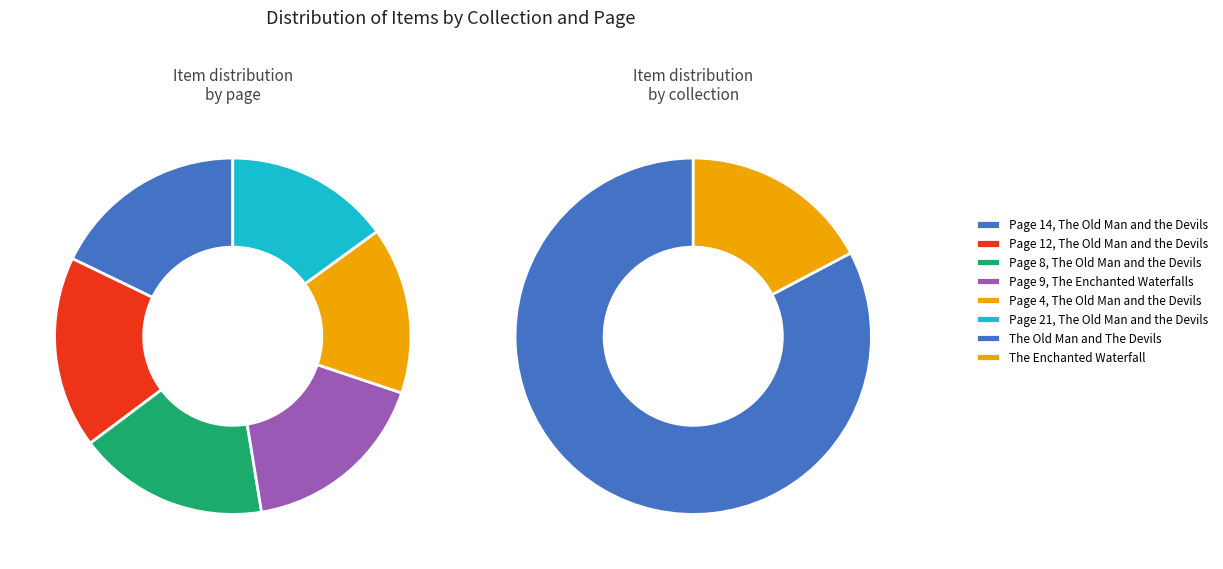

To the nearest percent, what percentage of the pie is Page 12, The Old Man and the Devils?

17%